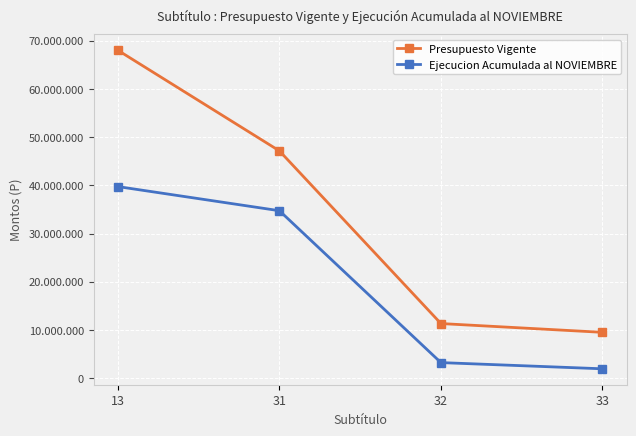

Rank the series by their average value, from lowest to highest.

Ejecucion Acumulada al NOVIEMBRE, Presupuesto Vigente